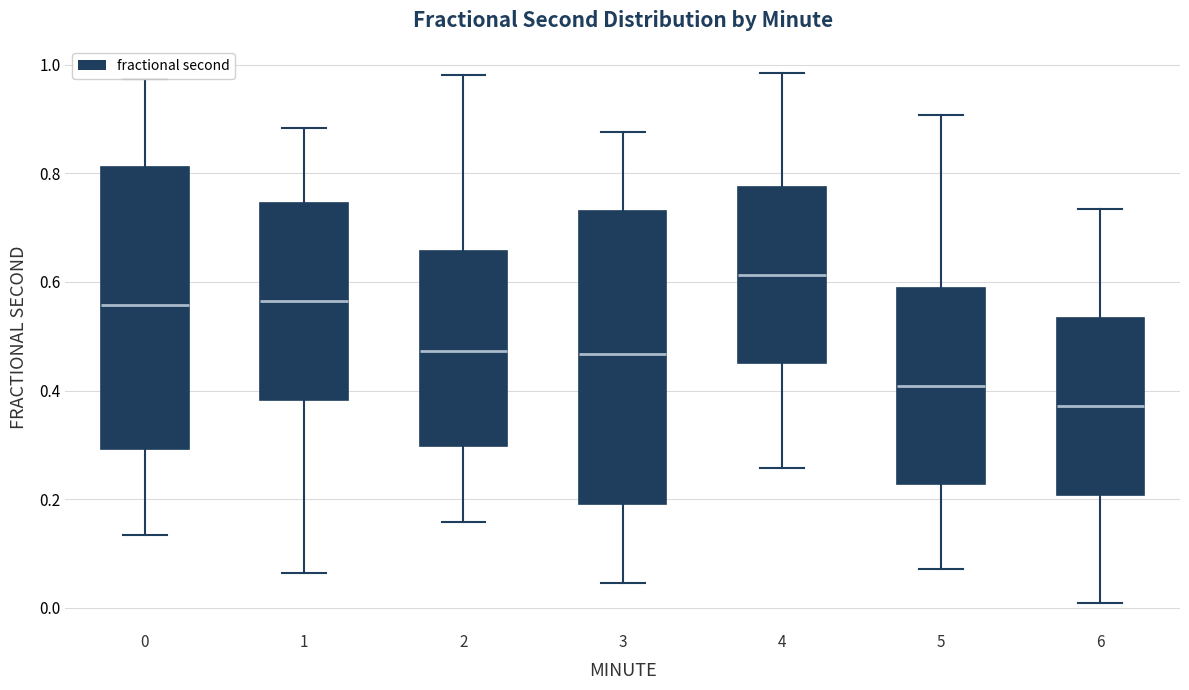

Reading left to right, read every box against the y-axis: the position of its median line, the range the box covers, and the ends of its whiskers. The values are not printed on the chart, so give them approximately, as read against the axis.

0: median 0.56, box 0.30 to 0.82, whiskers 0.14 to 0.98
1: median 0.56, box 0.38 to 0.74, whiskers 0.06 to 0.88
2: median 0.48, box 0.30 to 0.66, whiskers 0.16 to 0.98
3: median 0.46, box 0.20 to 0.74, whiskers 0.04 to 0.88
4: median 0.62, box 0.46 to 0.78, whiskers 0.26 to 0.98
5: median 0.40, box 0.22 to 0.58, whiskers 0.08 to 0.90
6: median 0.38, box 0.20 to 0.54, whiskers 0.00 to 0.74